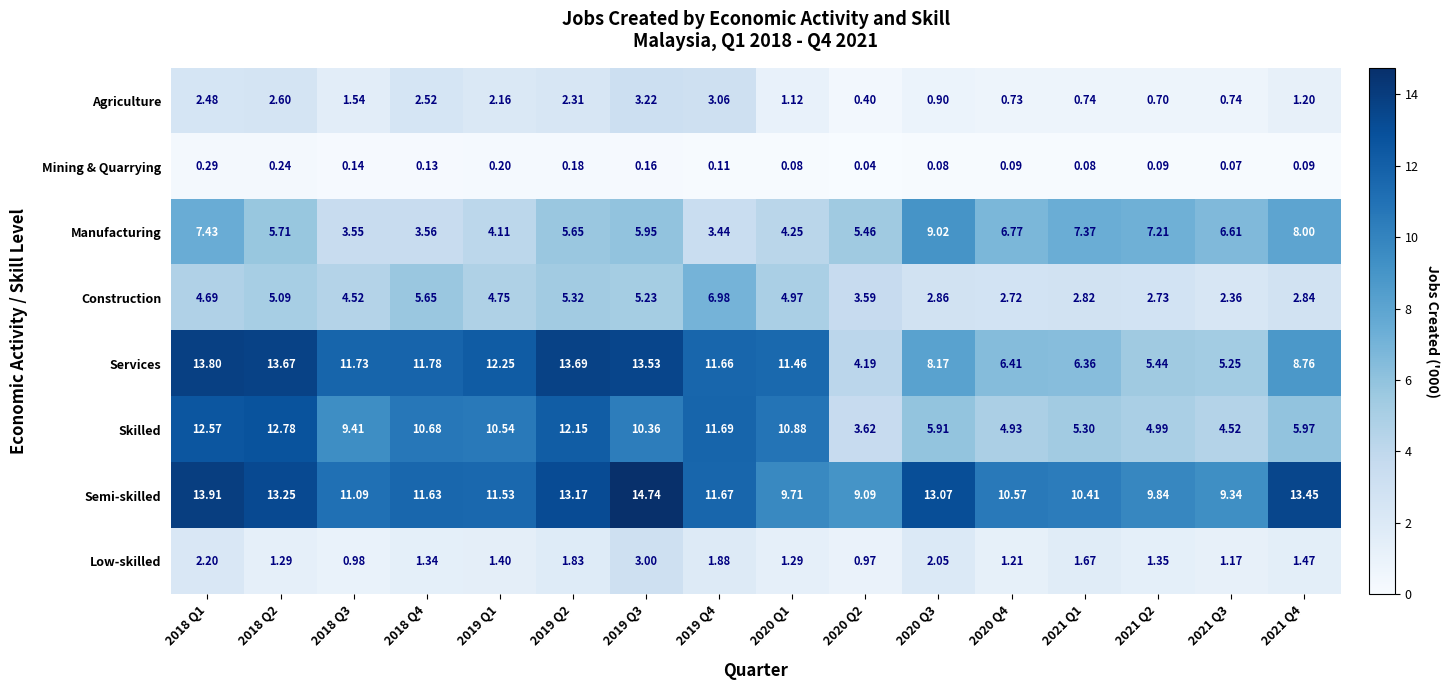

Is the value of Skilled at 2019 Q4 greater than the value of Construction at 2021 Q2?

Yes